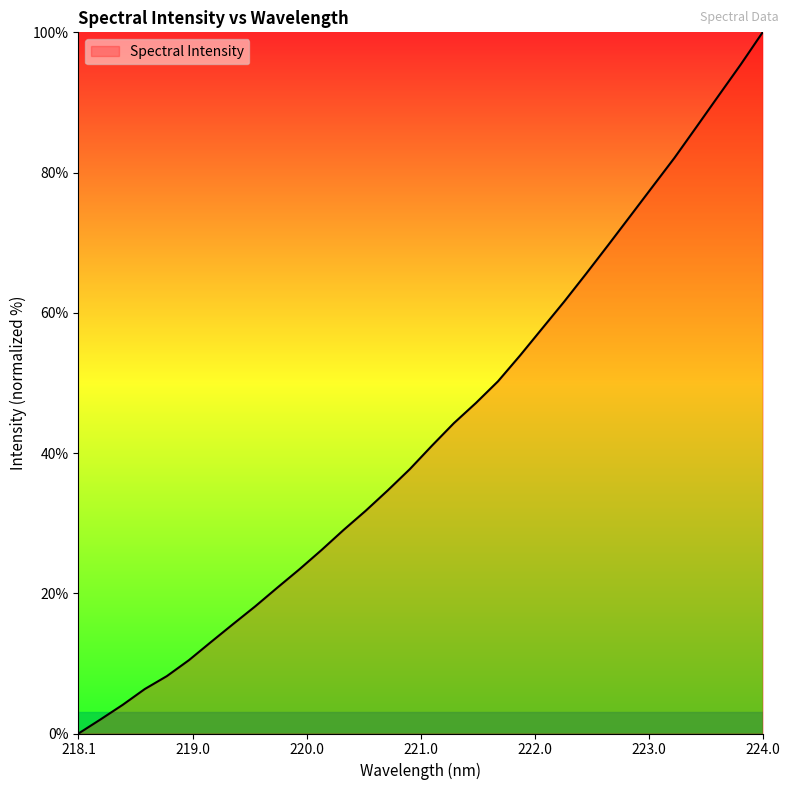

How many positive values are there?

31